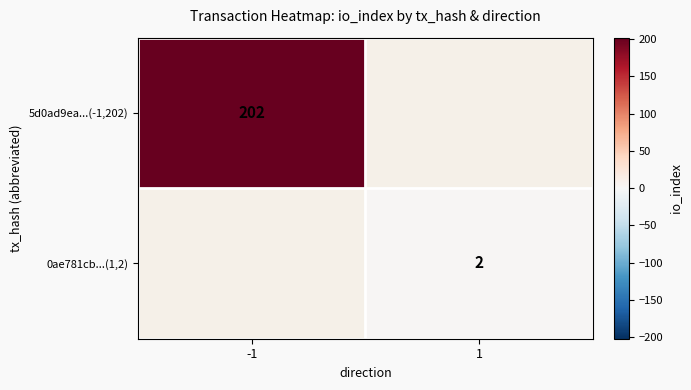

What is the smallest value displayed?

2.0